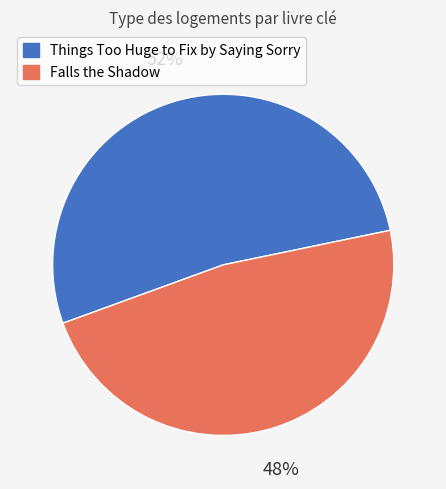

What is the smallest slice in the pie chart?

Falls the Shadow